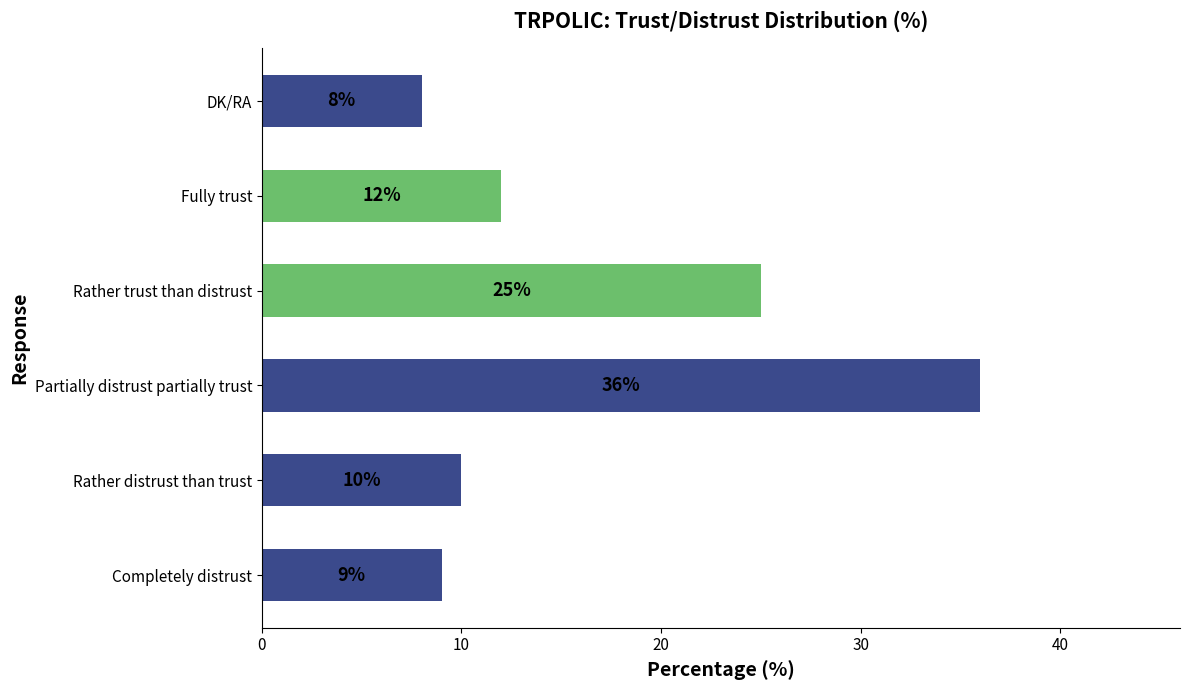

What is the smallest value displayed?

8